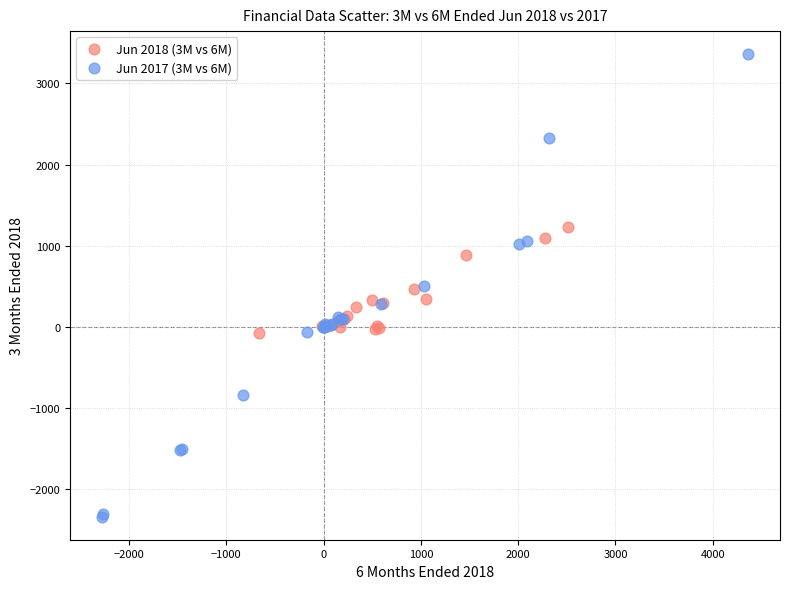

Which series has the largest Y range (max minus min)?

Jun 2017 (3M vs 6M)